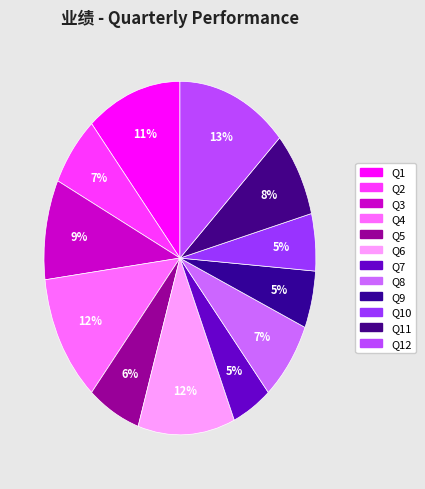

How many slices are in this pie chart?

12